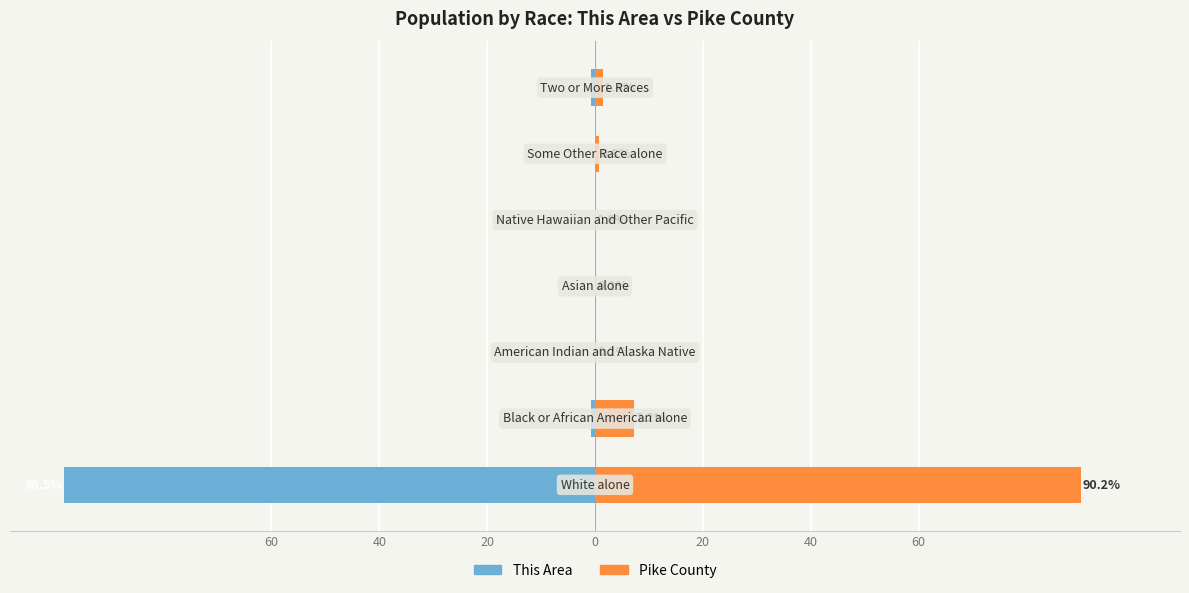

The Pike County series shows 0.1 at 0. True or false?

False